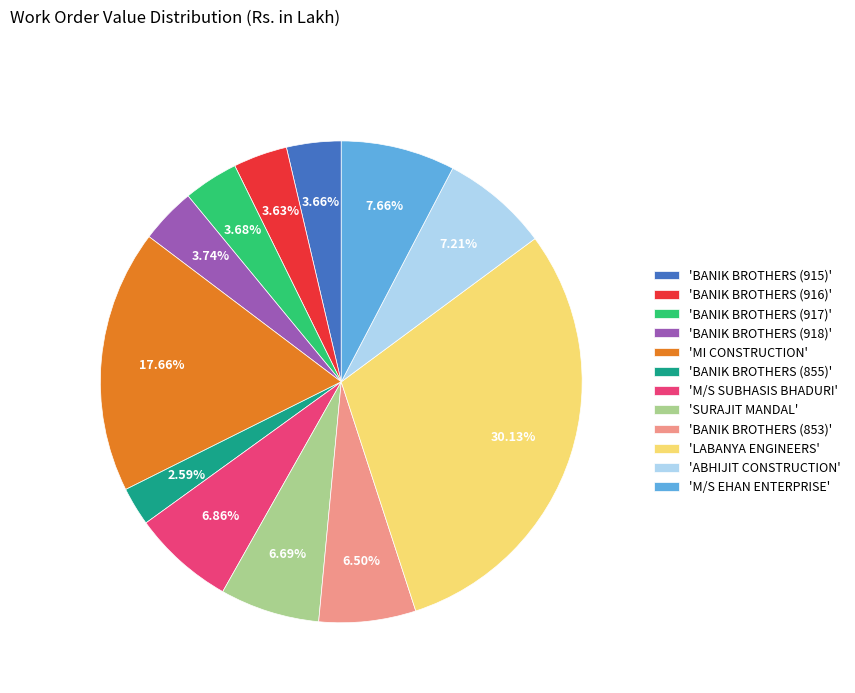

What is the smallest slice in the pie chart?

'BANIK BROTHERS (855)'